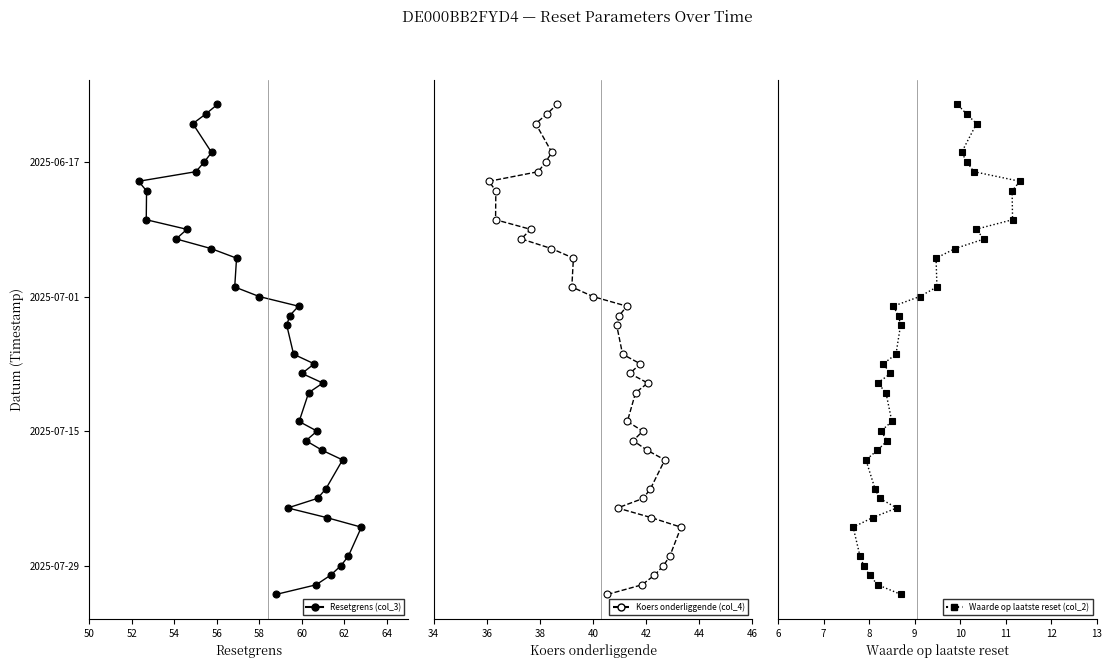

True or false: Waarde op laatste reset (col_2) and Resetgrens (col_3) cross at least once.

False